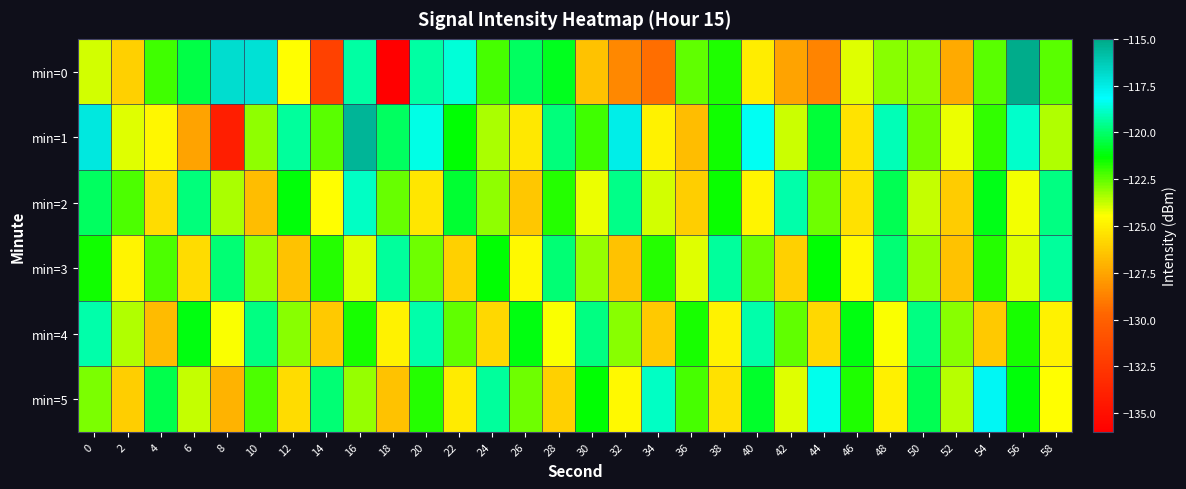

Which series has the largest total across all categories?

min=1